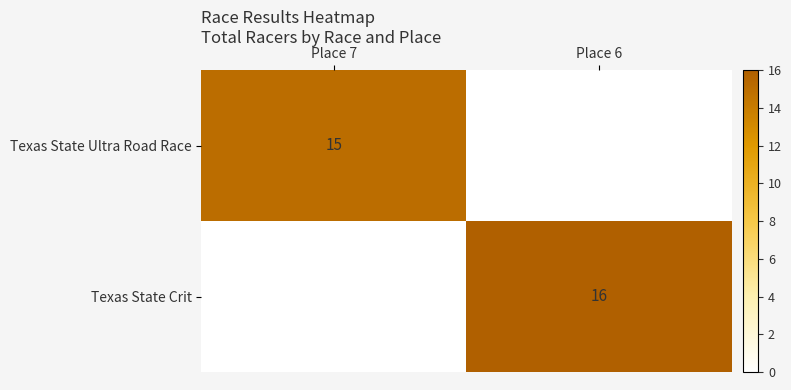

Is it true that Texas State Crit equals 16 at Place 6?

True